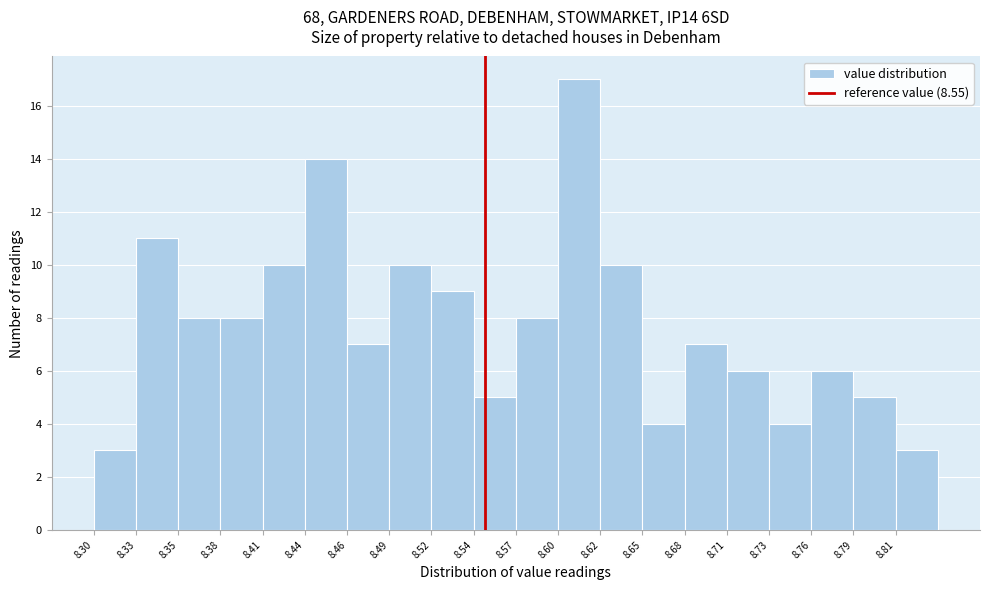

Reading left to right, list every bar in this chart as the range it spans on the x-axis followed by its height. Neither the bar edges nor the heights are printed on the chart, so give them approximately, as read against the axes.

8.300 to 8.327: 3
8.327 to 8.354: 11
8.354 to 8.381: 8
8.381 to 8.408: 8
8.408 to 8.435: 10
8.435 to 8.462: 14
8.462 to 8.489: 7
8.489 to 8.516: 10
8.516 to 8.543: 9
8.543 to 8.570: 5
8.570 to 8.597: 8
8.597 to 8.624: 17
8.624 to 8.651: 10
8.651 to 8.678: 4
8.678 to 8.705: 7
8.705 to 8.732: 6
8.732 to 8.759: 4
8.759 to 8.786: 6
8.786 to 8.813: 5
8.813 to 8.840: 3